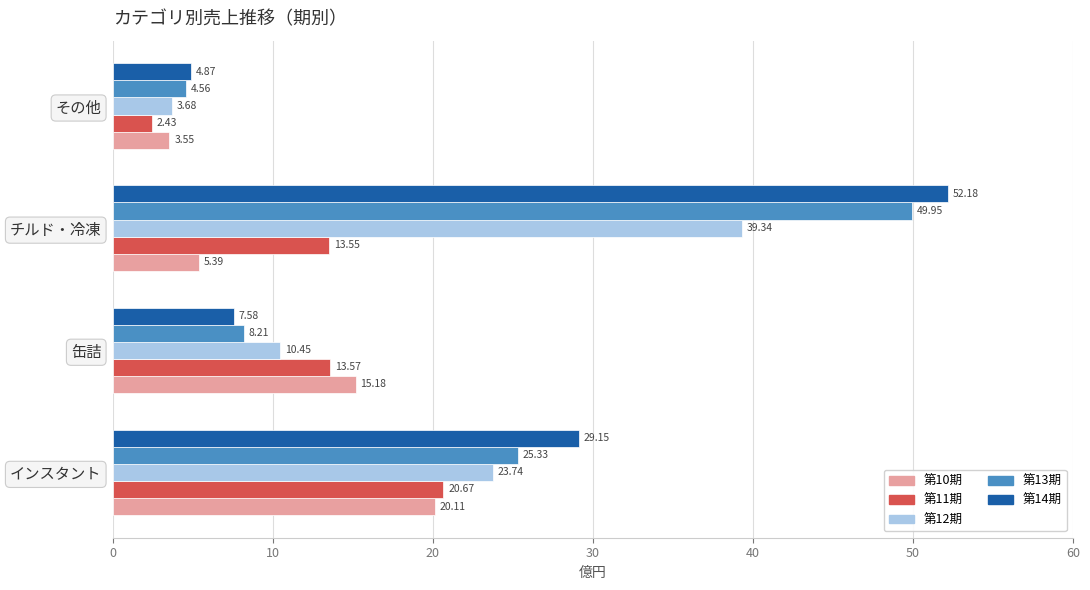

Which series has the widest spread of values?

第14期